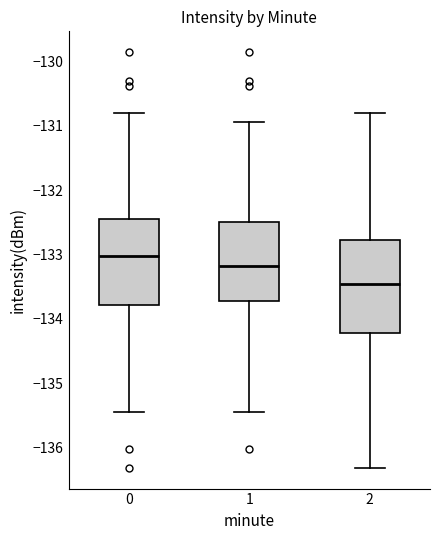

Where is the lower edge of the box at x = 1 on the y-axis? The values are not printed on the chart, so give them approximately, as read against the axis.

-133.7